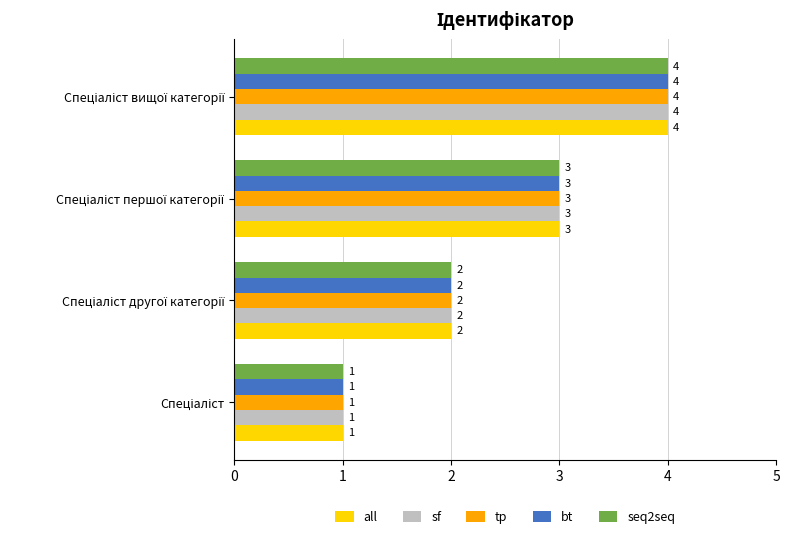

What is the minimum value for all?

1